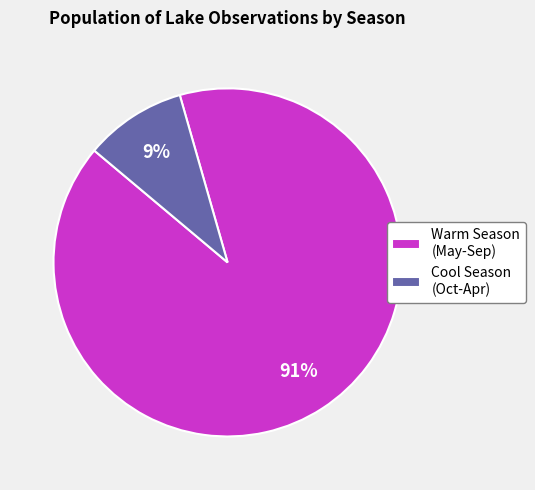

Is it true that Warm Season (May-Sep) is 91% of the pie?

True